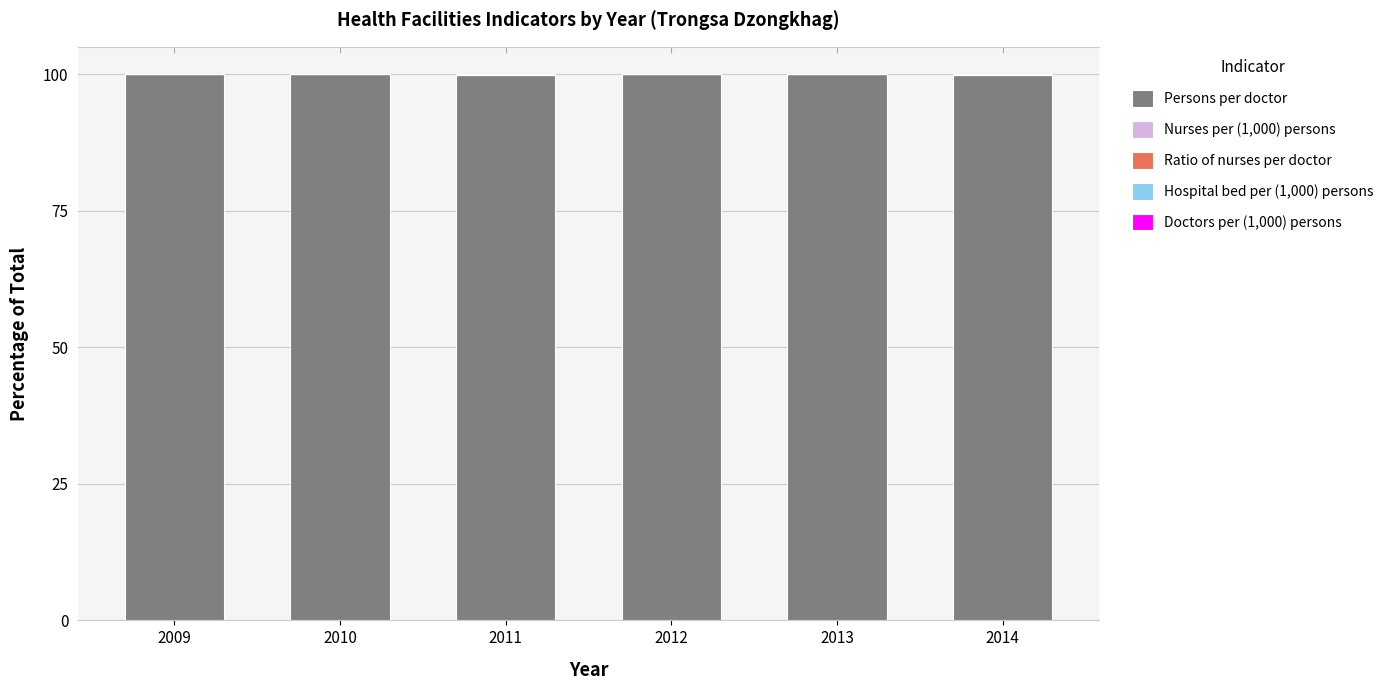

At which category is the sum across all series the highest?

2013